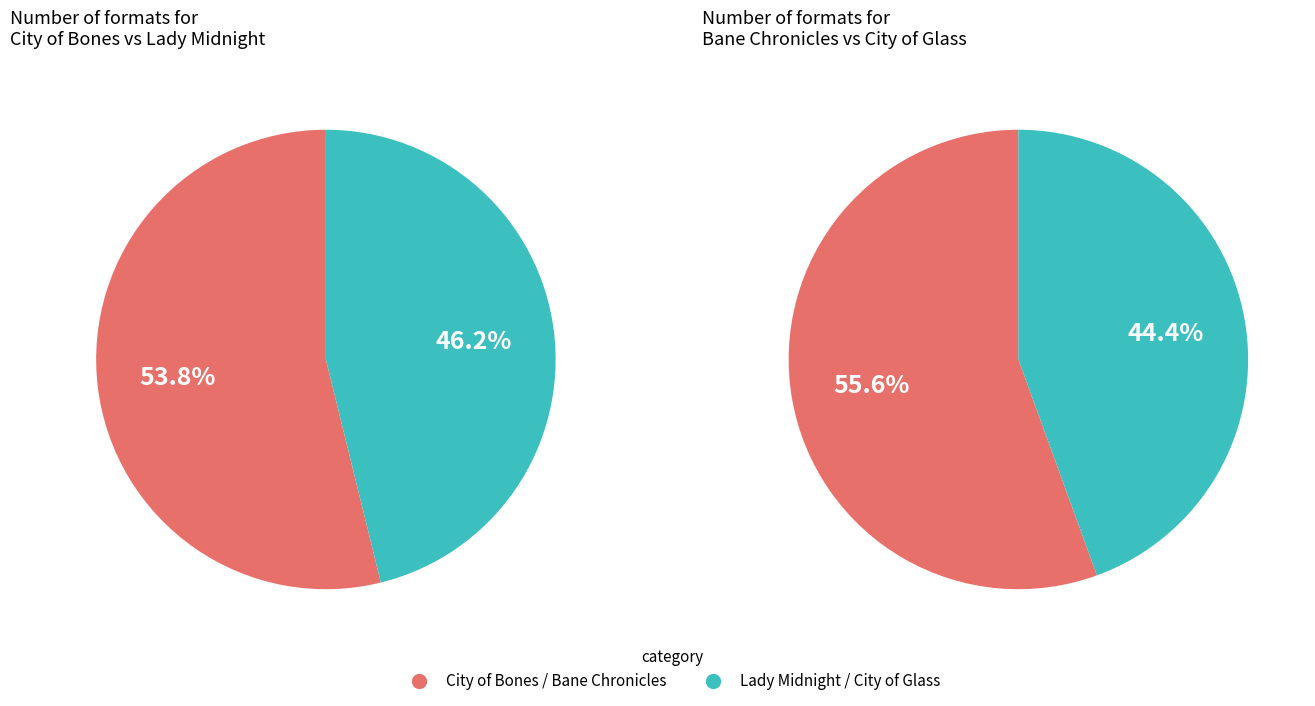

True or false: City of Heavenly Fire accounts for 24% of the total.

False